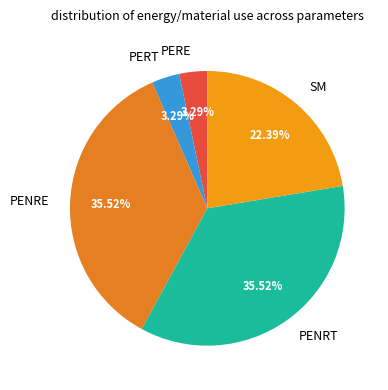

Is the sum of SM and PERT greater than half?

No